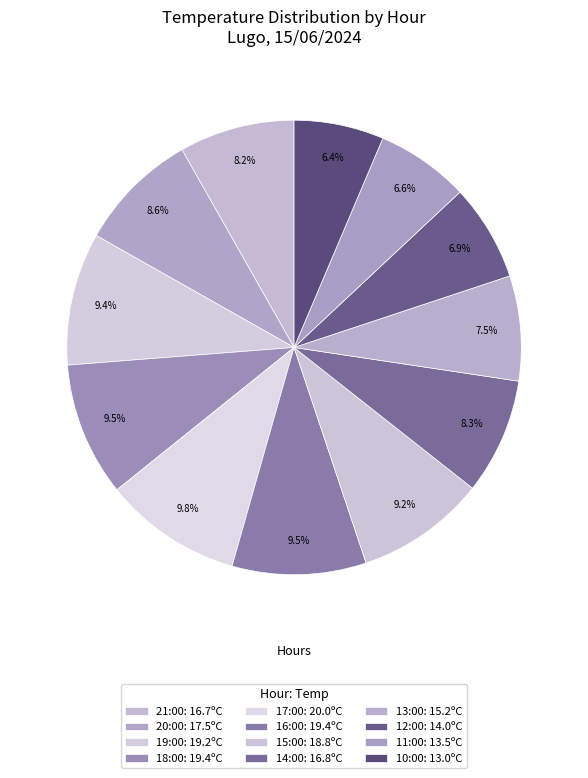

To the nearest percent, what is the average slice percentage?

8%